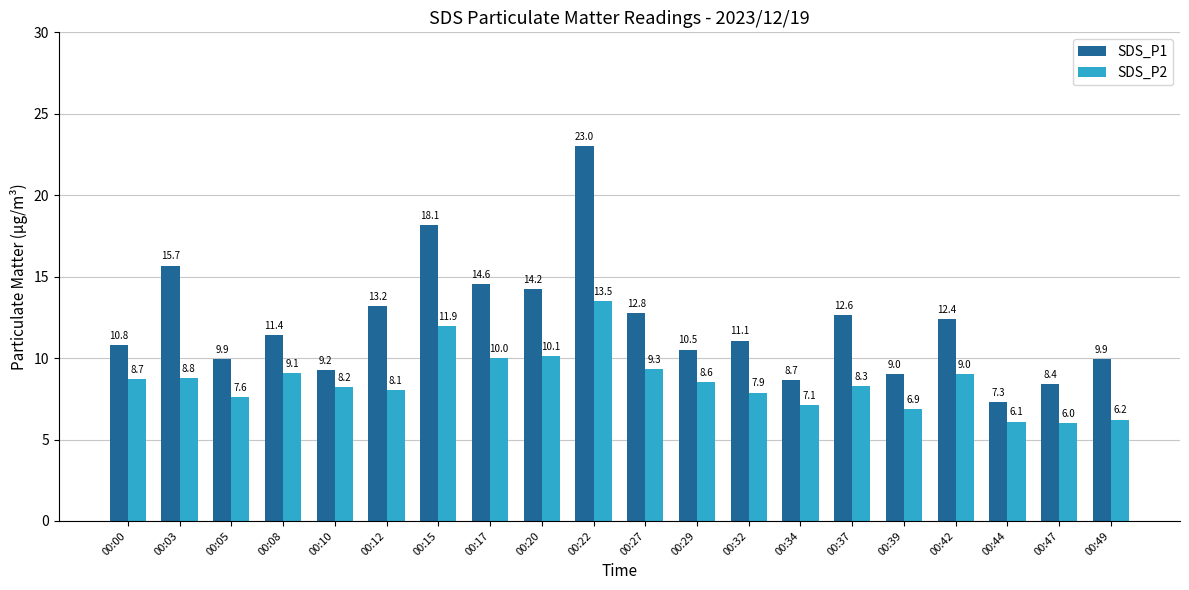

What is the sum of the SDS_P2 values at 00:34 and 00:22?

20.6